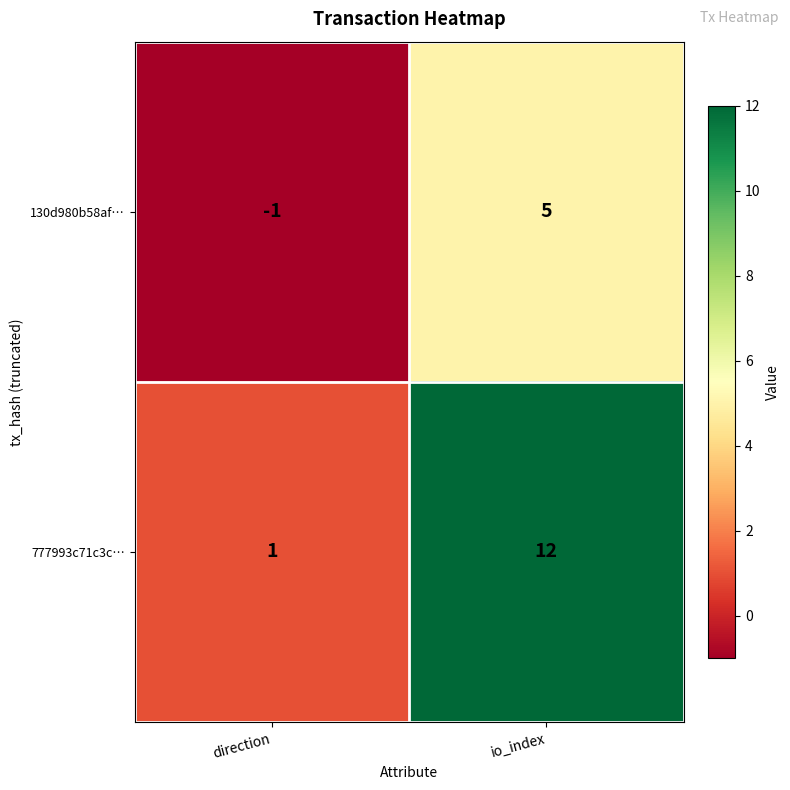

At which category is the sum across all series the highest?

io_index